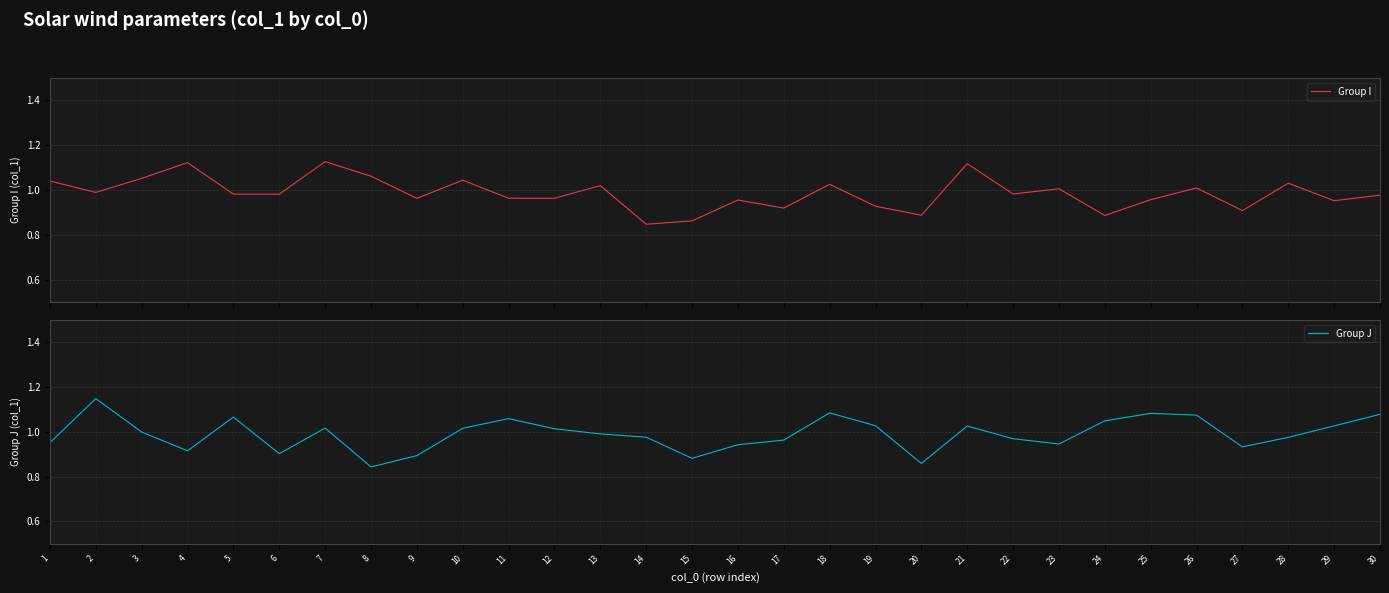

What value does the Group I series have at 26?

1.0